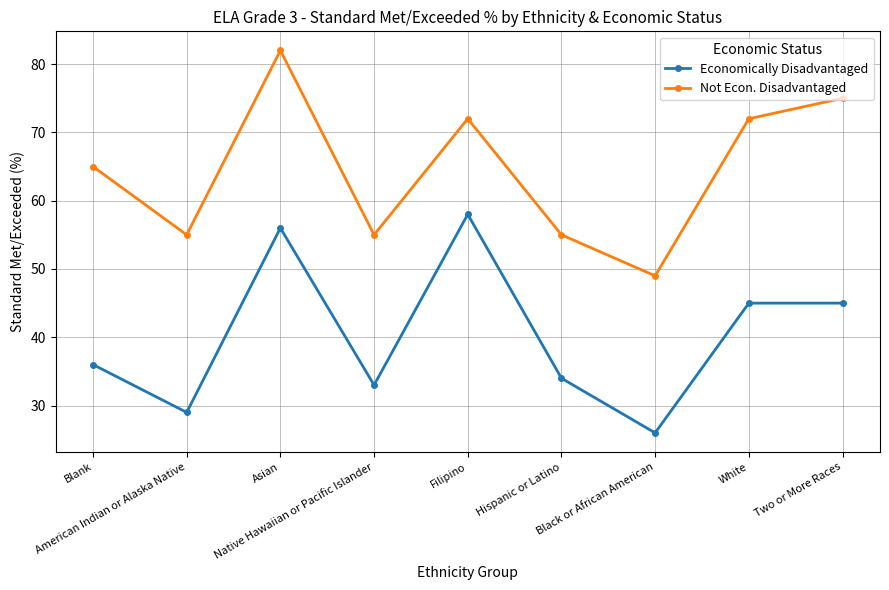

Is the value of Not Econ. Disadvantaged at Black or African American greater than the value of Economically Disadvantaged at Hispanic or Latino?

Yes